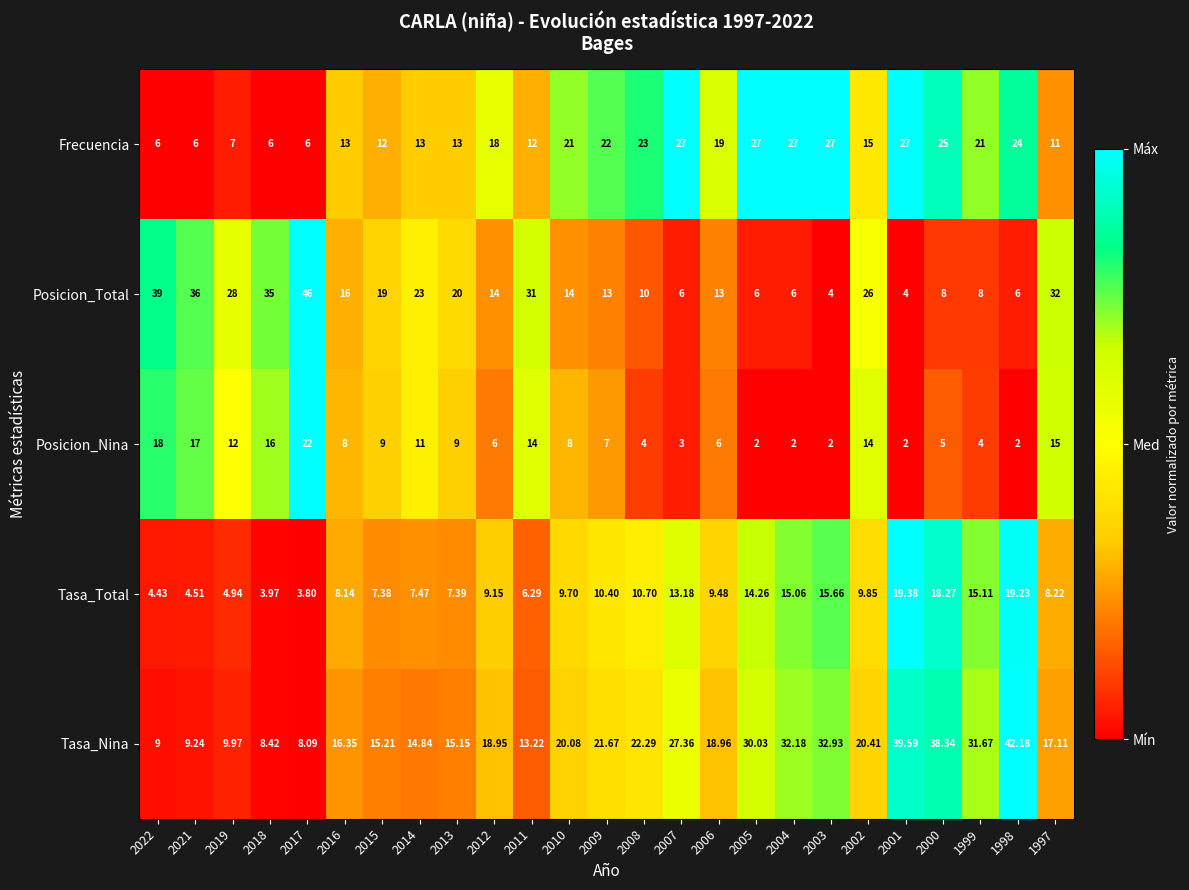

Count the number of data series in this chart.

5